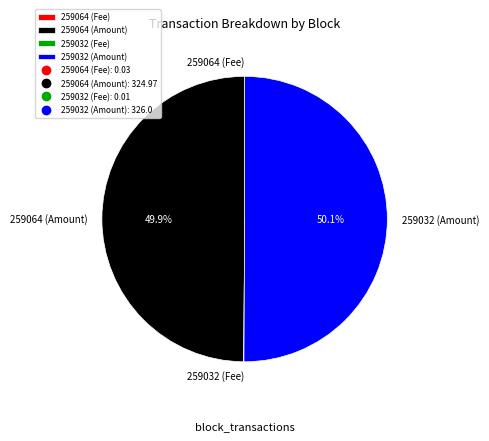

How many slices are in this pie chart?

2